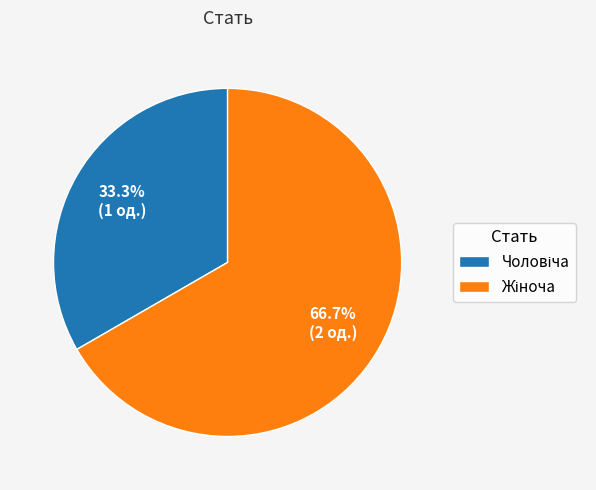

Is there a majority slice in this chart?

Yes